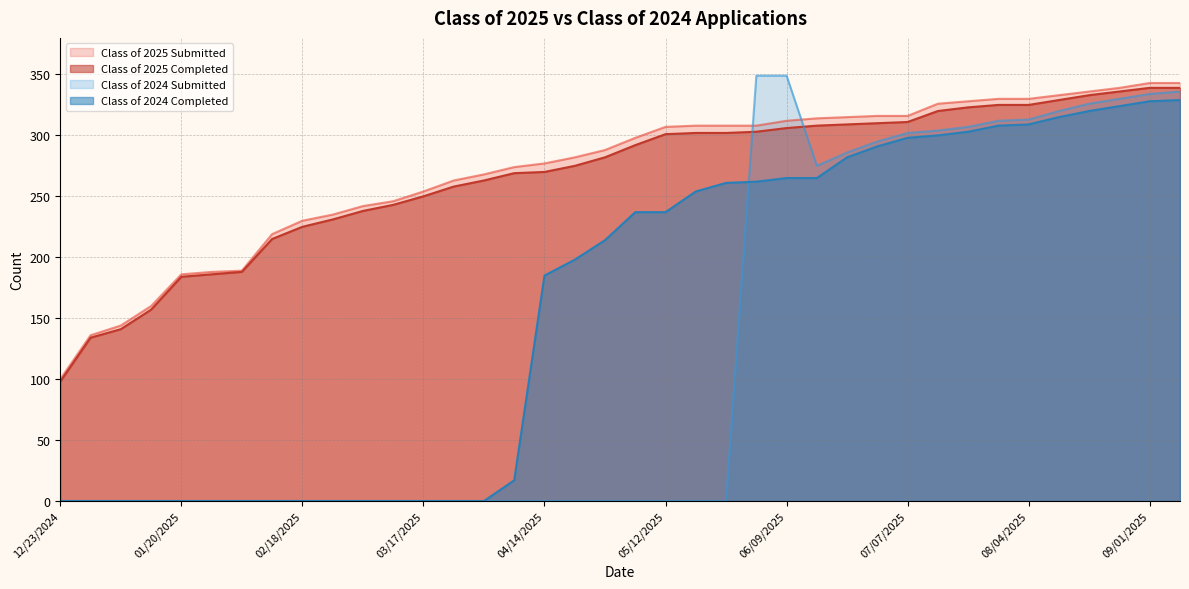

What is the average value of the Class of 2024 Completed series?

161